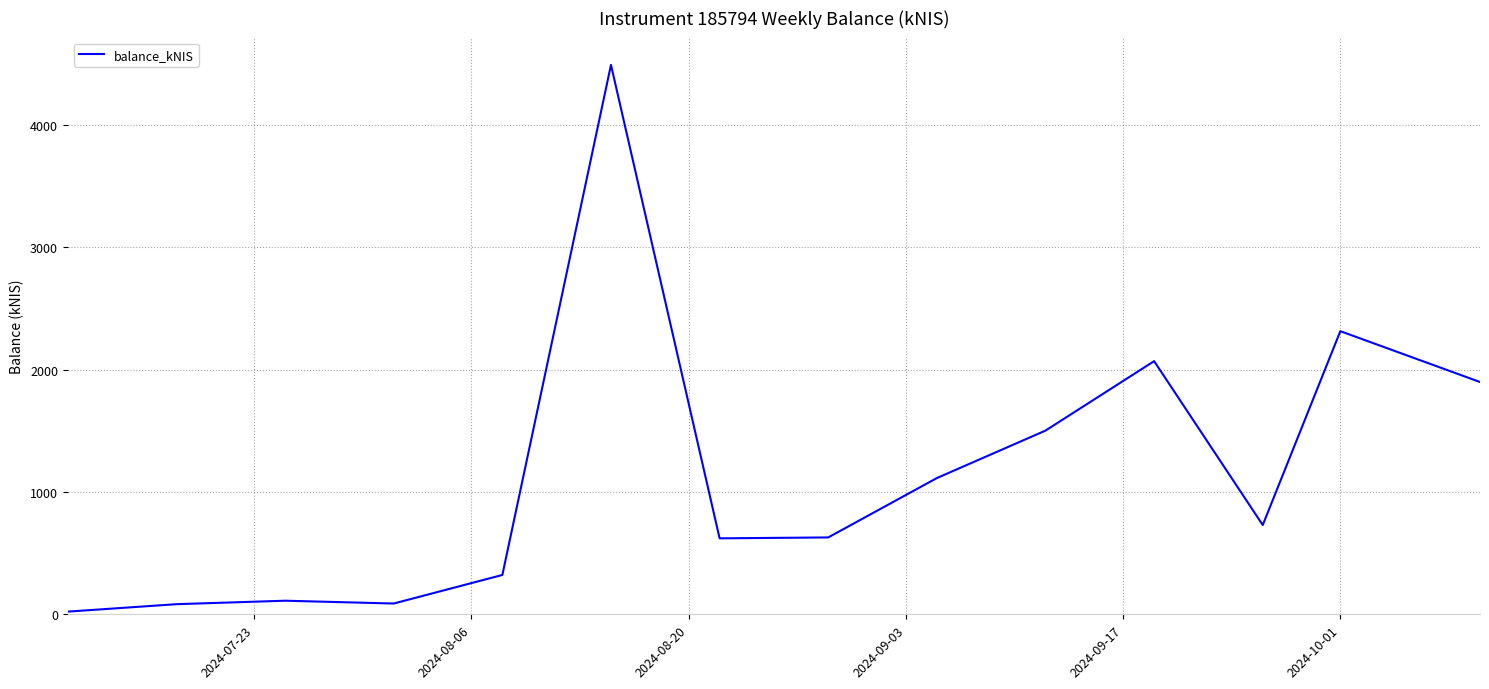

What is the greatest value displayed?

4488.5